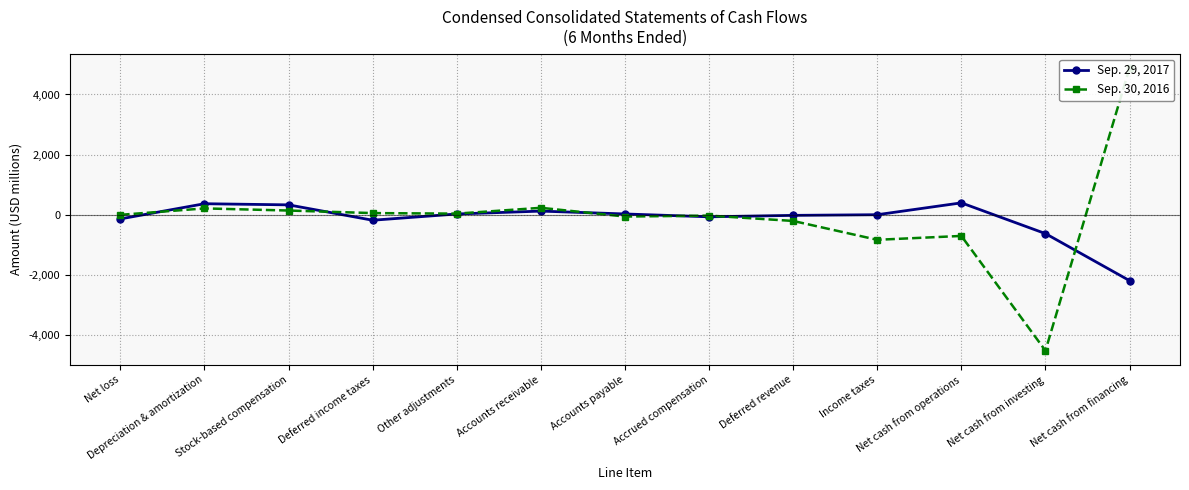

Which series has the largest total across all categories?

Sep. 30, 2016